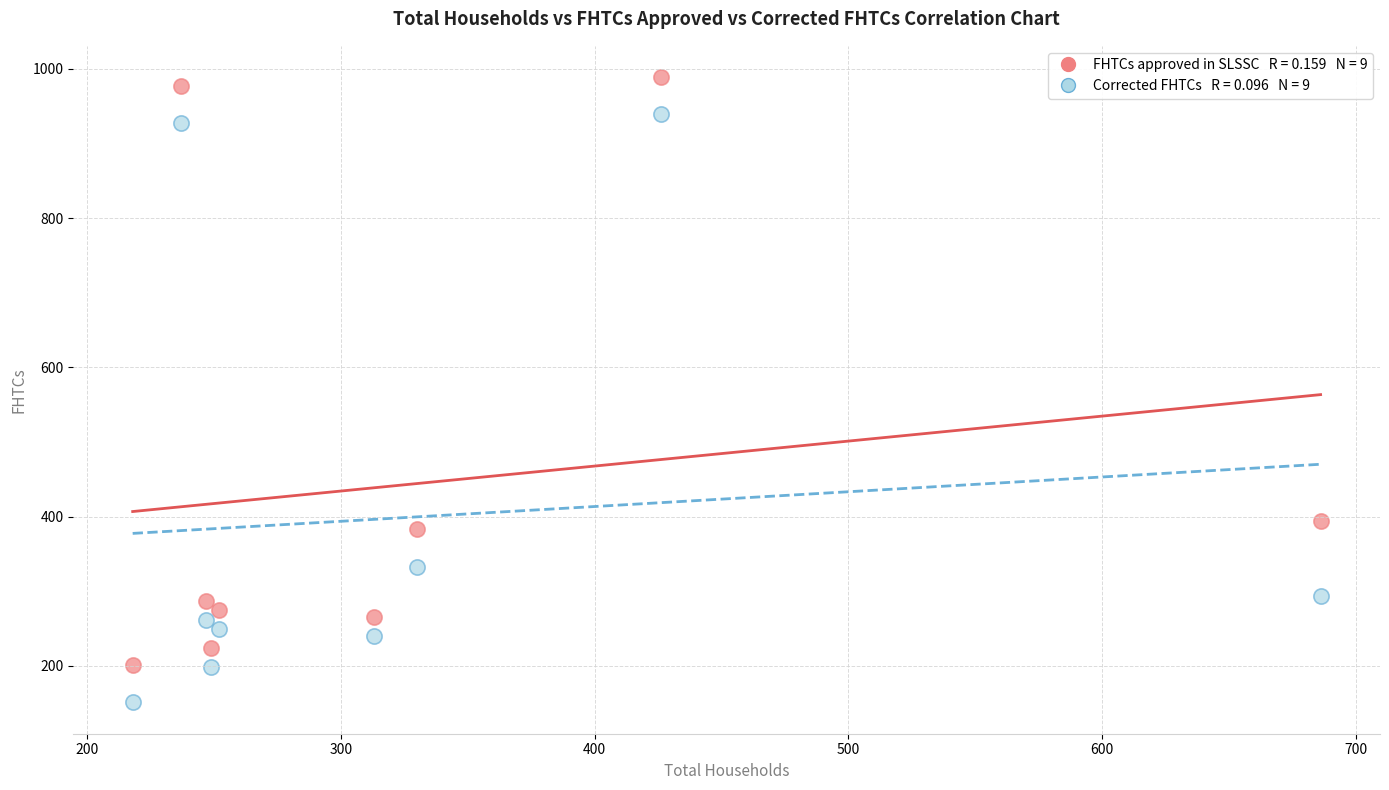

Across all data points, what is the range of X values (max minus min)?

468